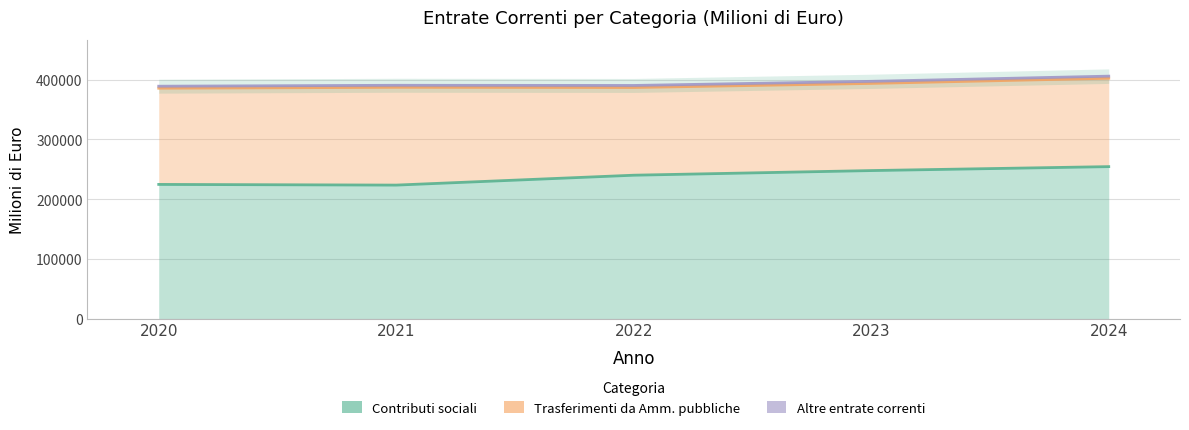

What is the sum of the Contributi sociali values at 2024 and 2022?

494736